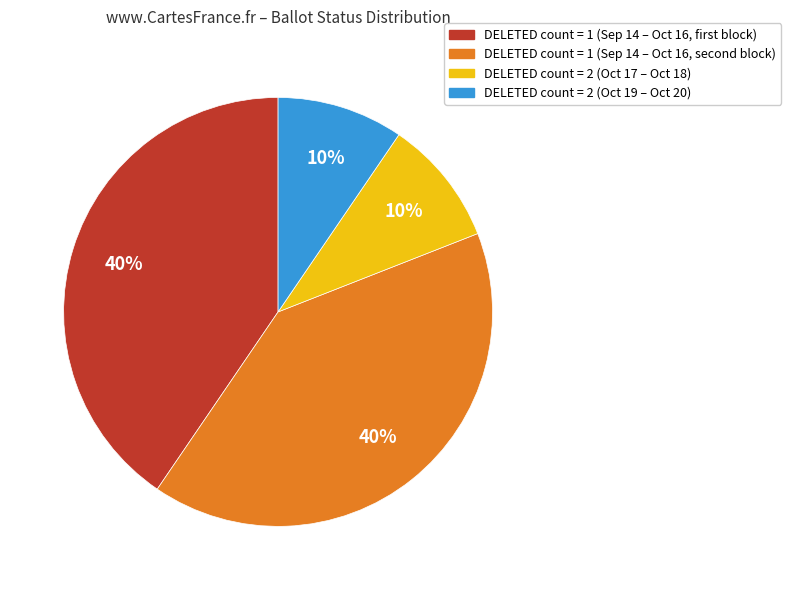

Is there any slice that represents more than half of the pie?

No